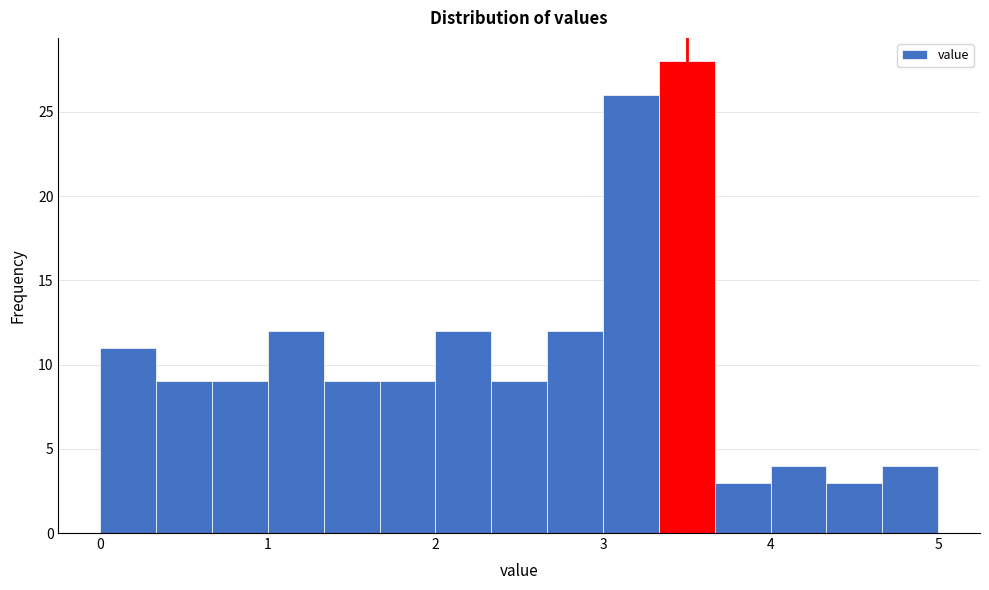

Read against the x-axis, roughly where is the centre of the tallest bar?

3.5